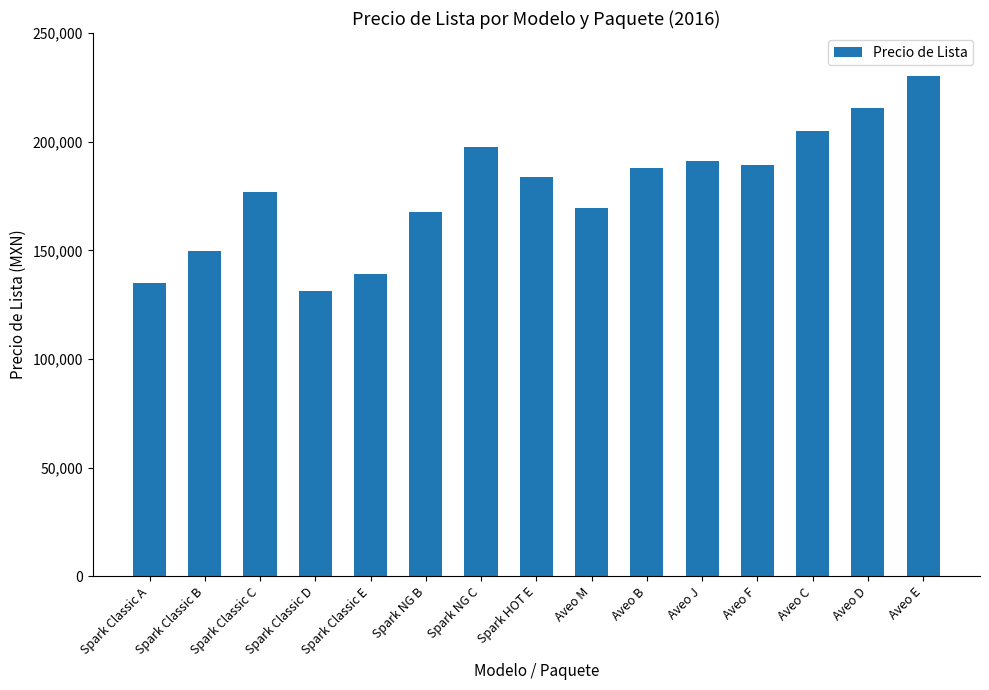

Reading left to right, transcribe all the data shown in this chart.

Spark Classic A=135100	Spark Classic B=149600	Spark Classic C=176700	Spark Classic D=131300	Spark Classic E=139300	Spark NG B=167700	Spark NG C=197500	Spark HOT E=183600	Aveo M=169300	Aveo B=188100	Aveo J=191200	Aveo F=189200	Aveo C=204900	Aveo D=215300	Aveo E=230100